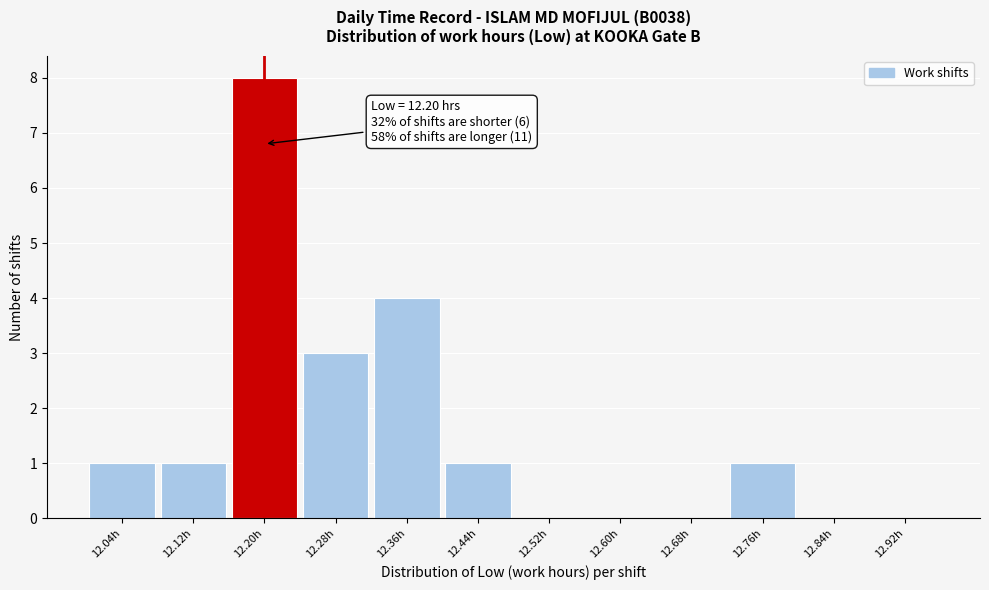

Over which range of the x-axis is the bar tallest?

12.16 to 12.24